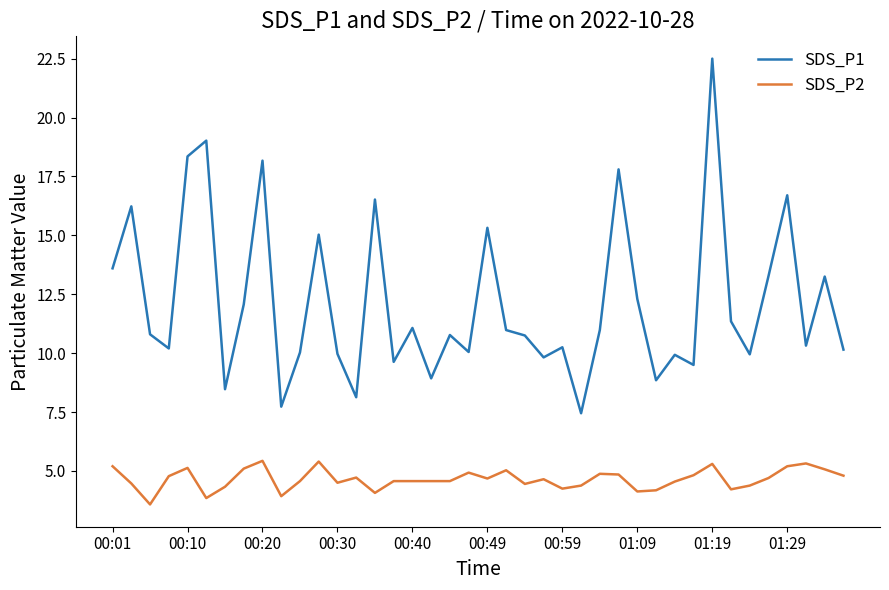

Which series has the largest total across all categories?

SDS_P1